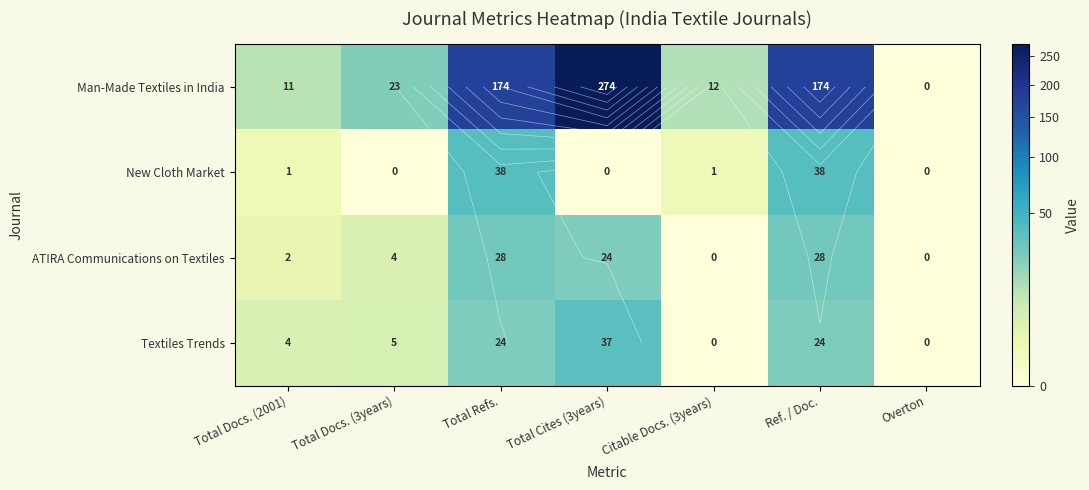

True or false: Man-Made Textiles in India has a value of 274 at Total Cites (3years).

True